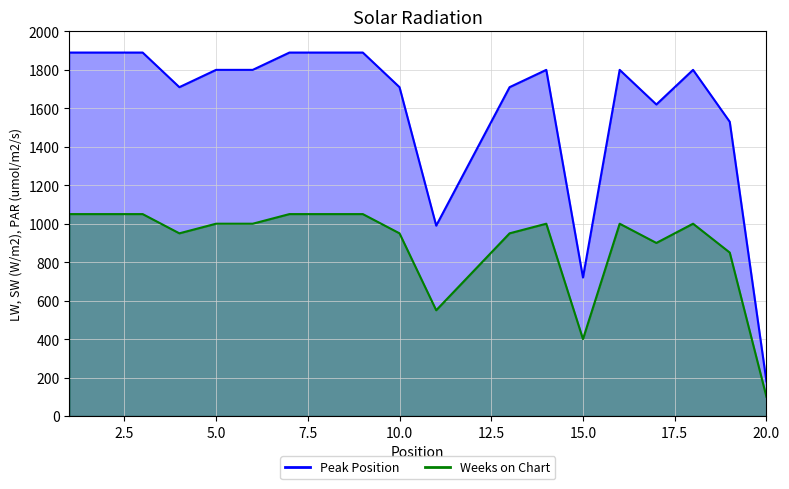

True or false: there are more than 1 points higher than both neighbors.

True